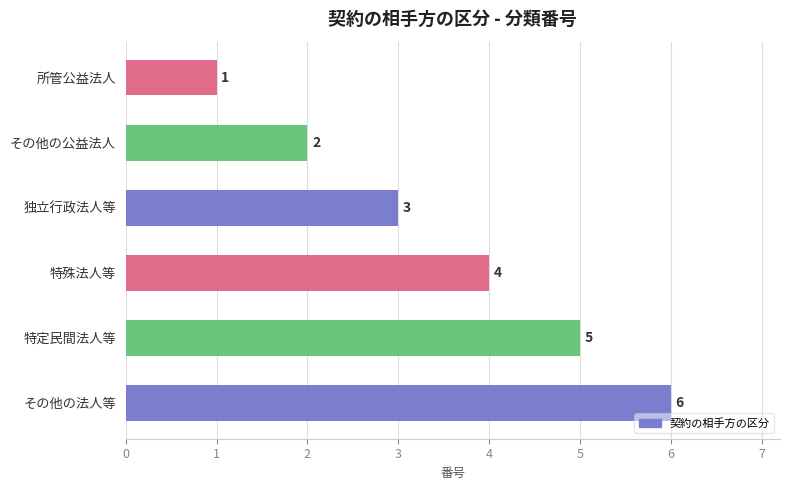

What is the value of the 6th bar from the top?

6